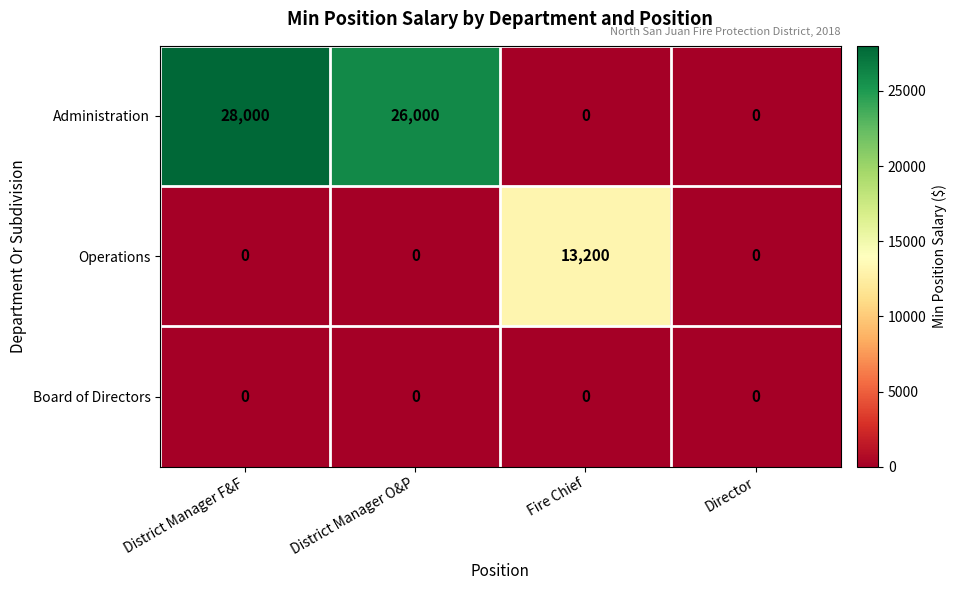

What is the difference between the maximum and minimum values in the Administration series?

28000